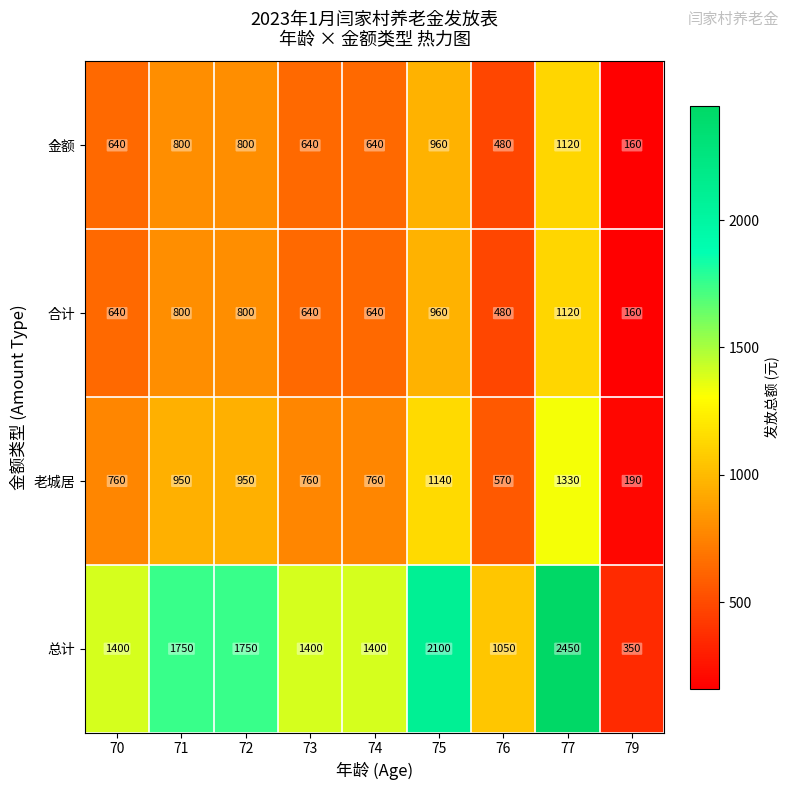

Which series changed the most between 77 and 79?

总计